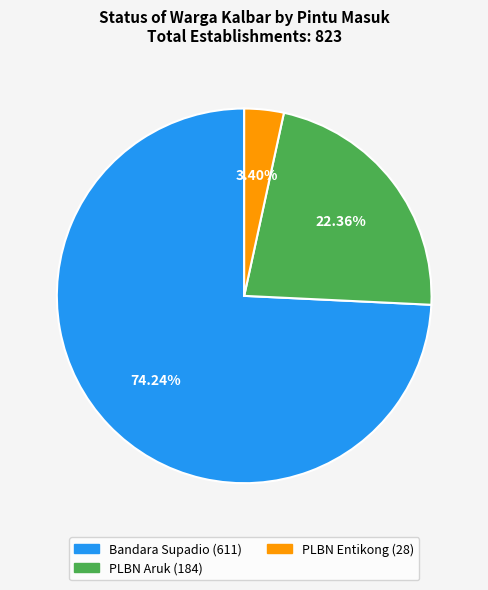

Count the number of slices in the pie.

3